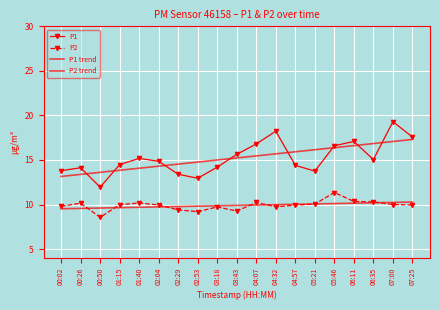

Reading right to left, transcribe all the data shown in this chart.

P1: 17.6	19.3	15.1	17.1	16.6	13.8	14.4	18.2	16.8	15.6	14.2	12.9	13.4	14.8	15.2	14.5	11.9	14.1	13.8
P2: 9.9	10.0	10.3	10.3	11.3	10.1	9.9	9.8	10.2	9.3	9.7	9.2	9.4	9.9	10.2	10.0	8.6	10.2	9.8
P1 trend: 17.3	17.1	16.8	16.6	16.4	16.2	15.9	15.7	15.5	15.2	15.0	14.8	14.5	14.3	14.1	13.8	13.6	13.4	13.2
P2 trend: 10.3	10.2	10.2	10.2	10.1	10.1	10.0	10.0	9.9	9.9	9.9	9.8	9.8	9.7	9.7	9.7	9.6	9.6	9.5